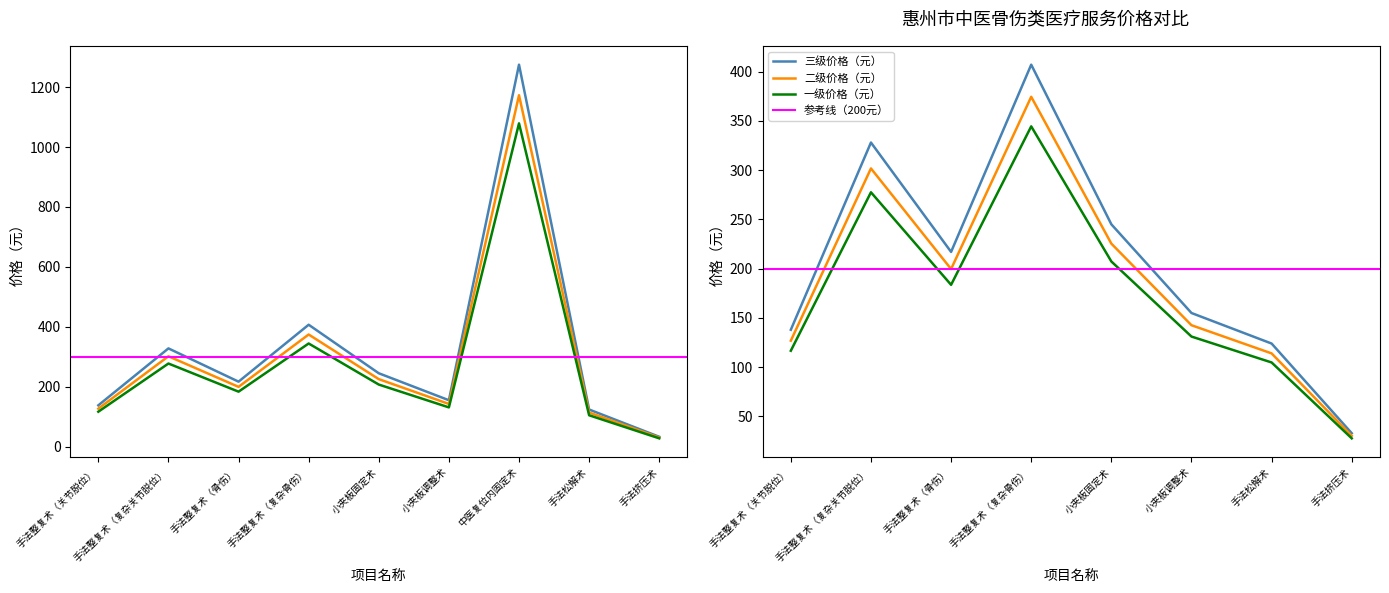

True or false: 一级价格（元） has more than 1 points higher than both neighbors.

True